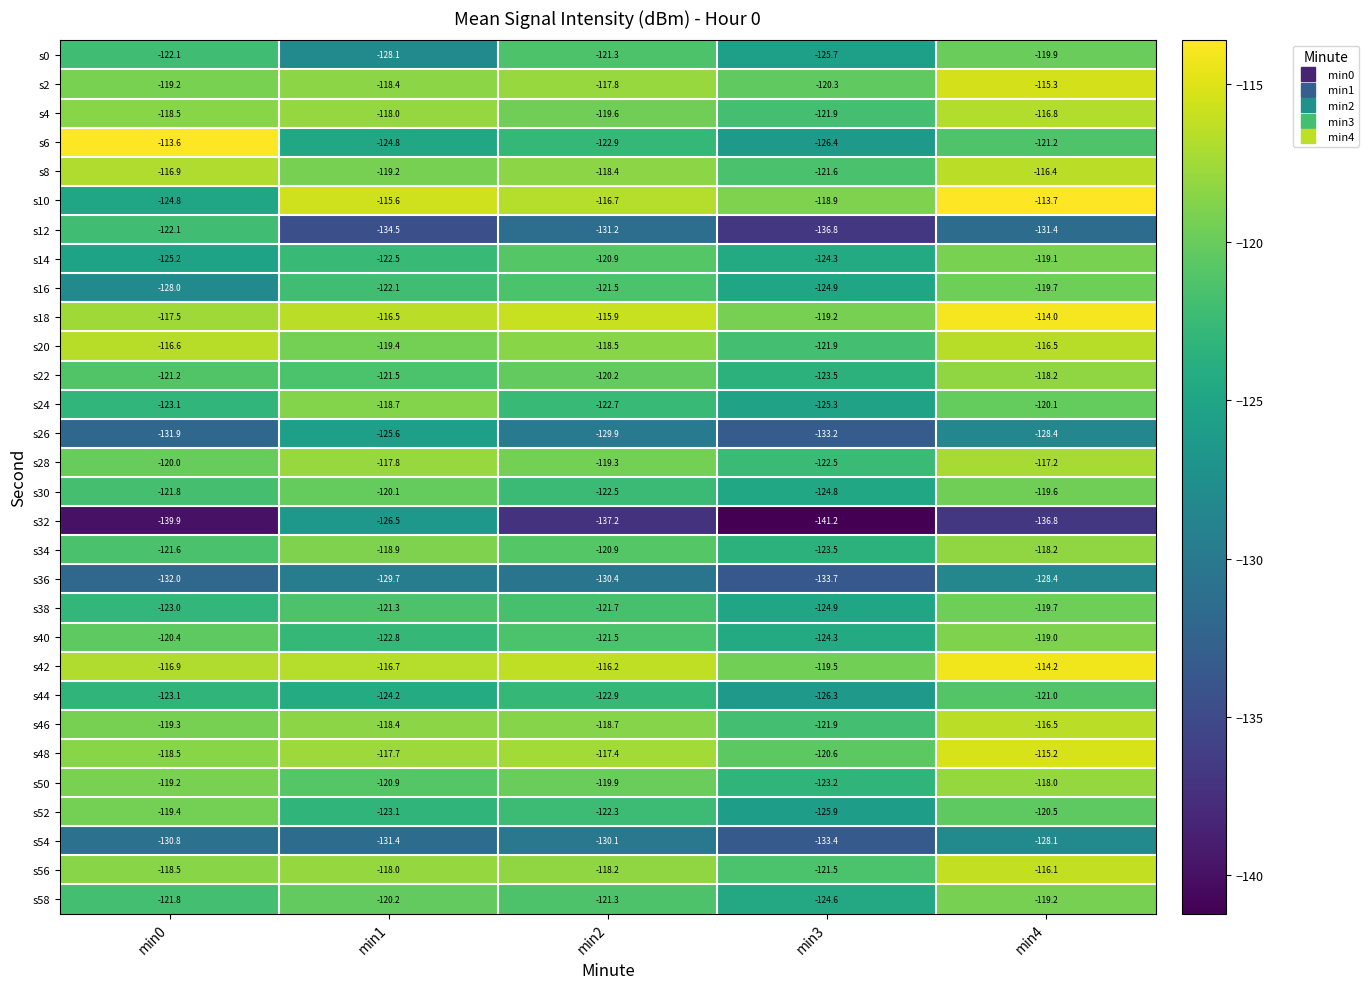

At which category is the sum across all series the highest?

min4